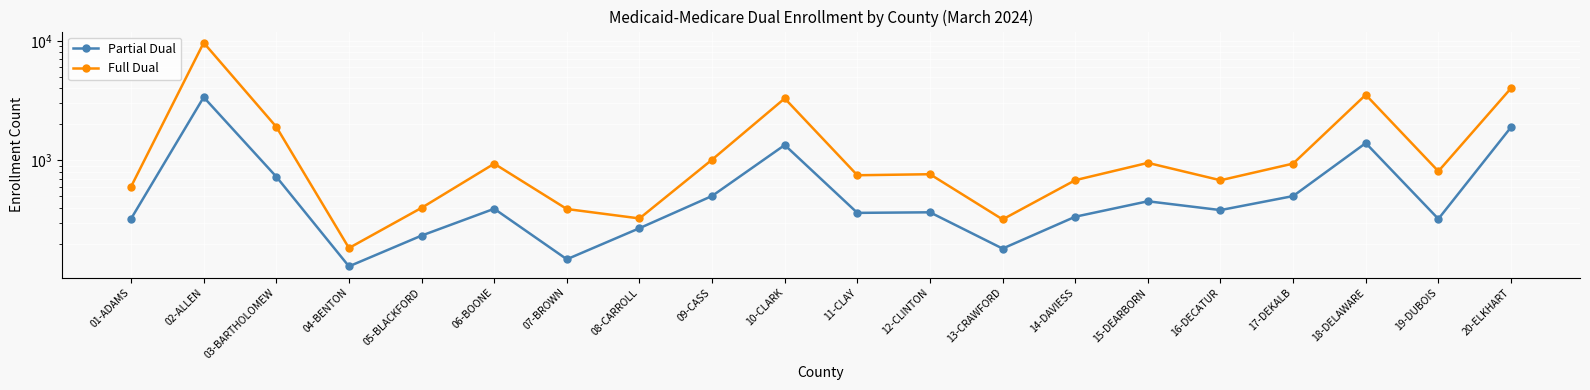

True or false: Full Dual and Partial Dual intersect in this chart.

False